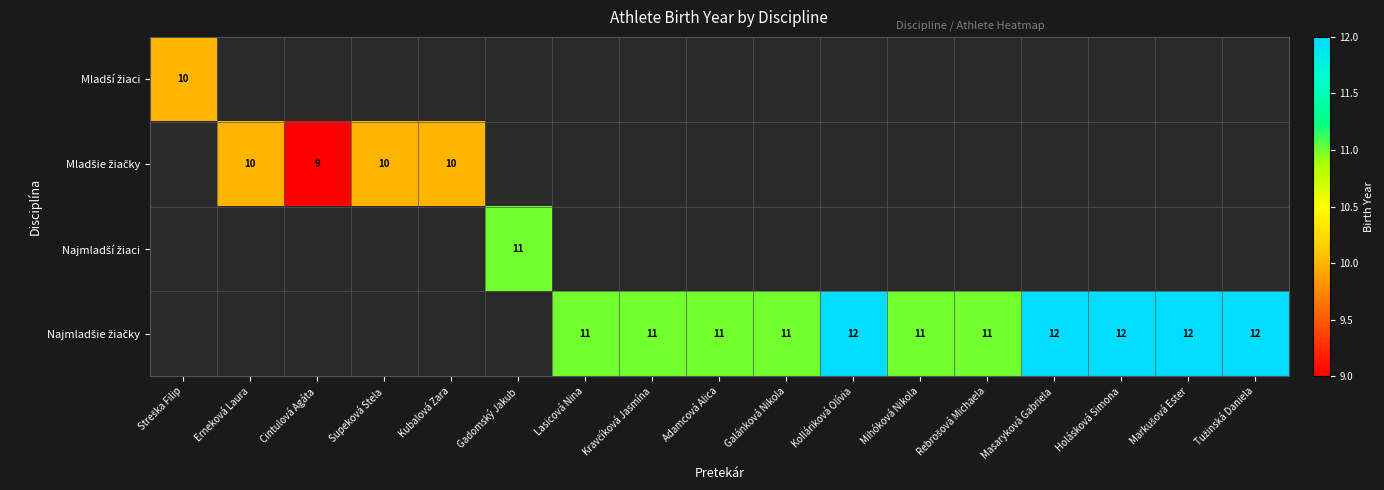

At how many categories does at least one series exceed 10?

12